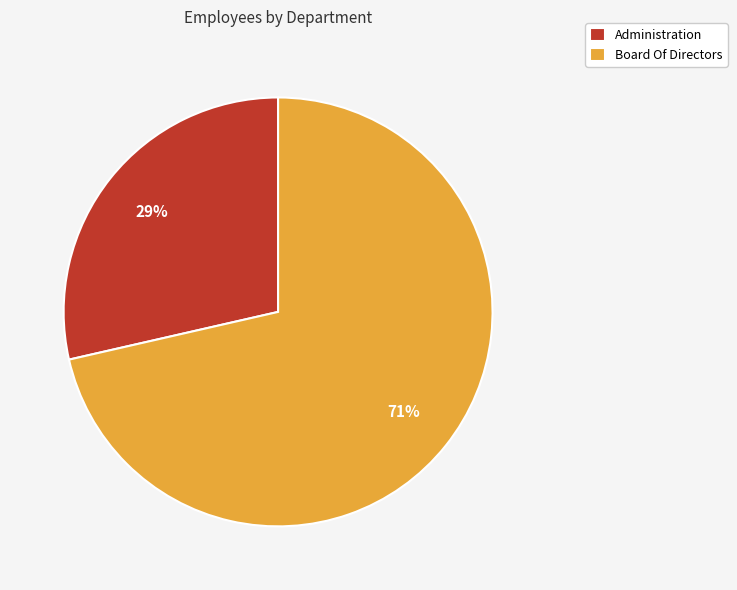

The Administration slice represents 29% of the pie. True or false?

True